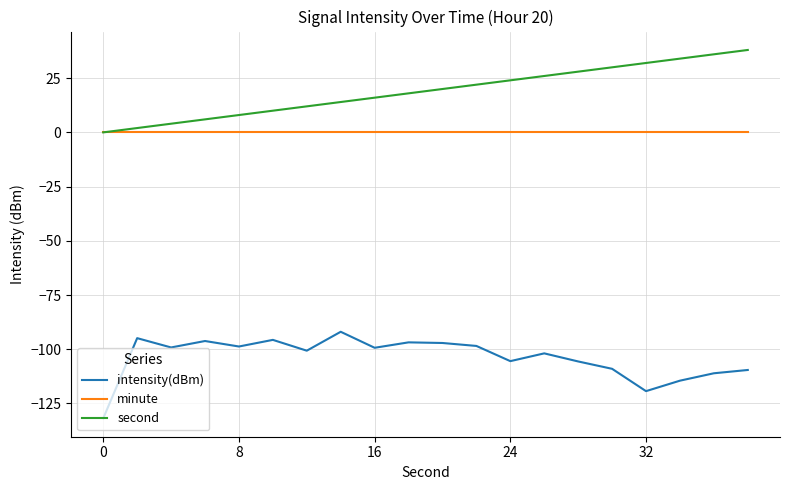

True or false: intensity(dBm) and minute cross at least once.

False